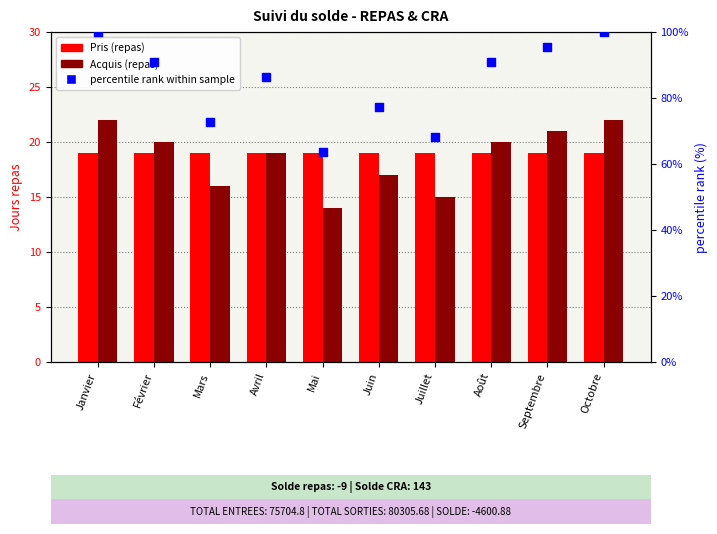

At how many categories does at least one series exceed 31?

10